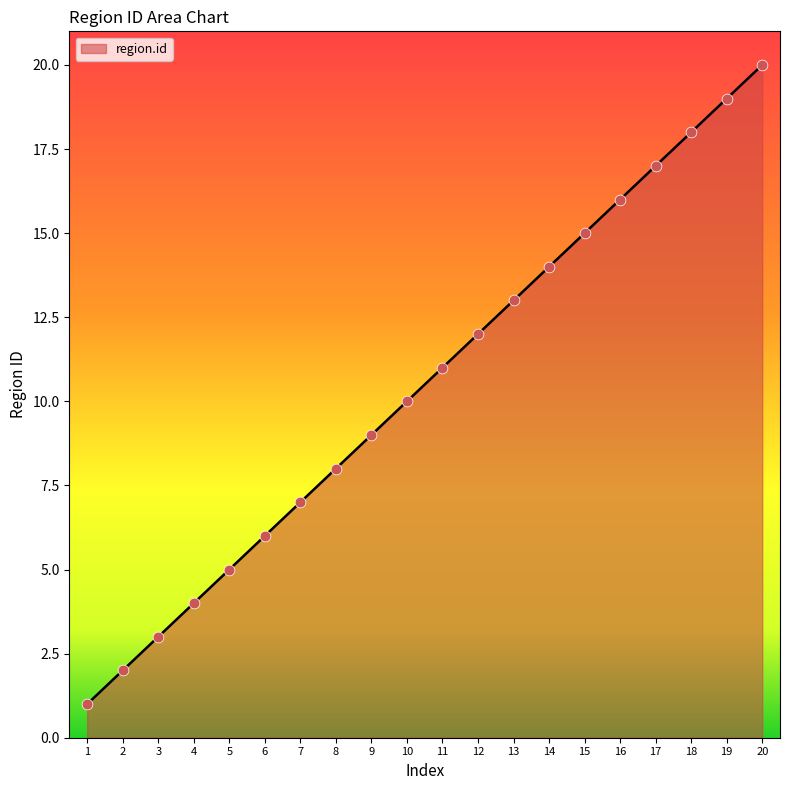

What is the change in value from 9 to 19?

+10